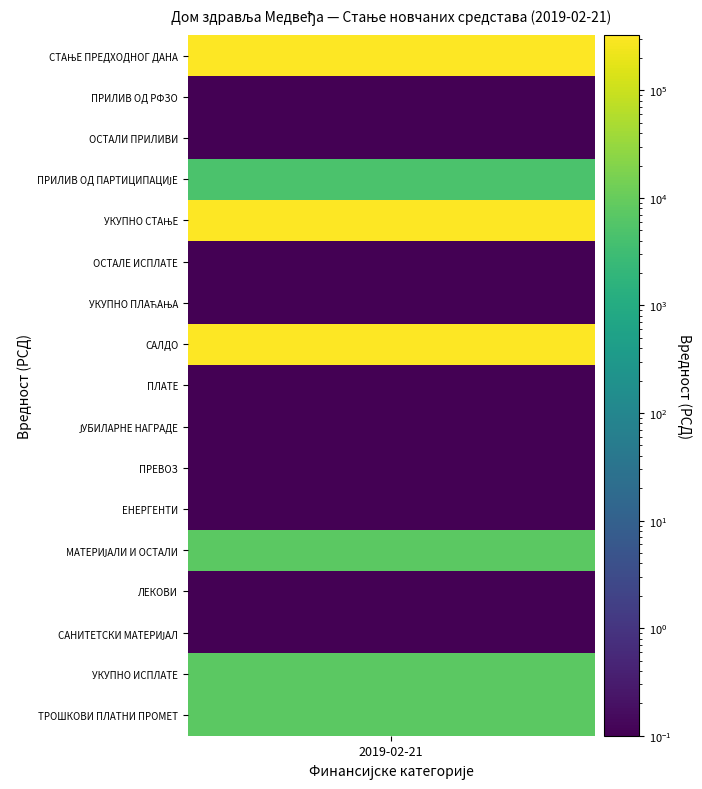

What is the change in value from 7 to 14?

-320321.7